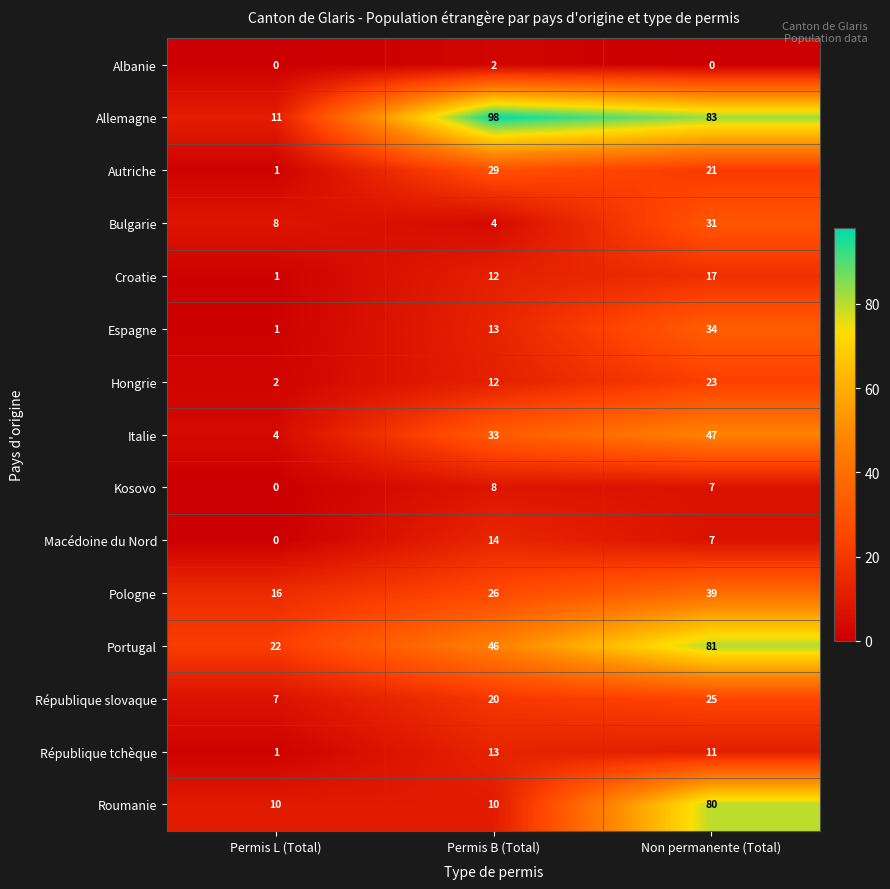

What is the sum of all République tchèque values?

25